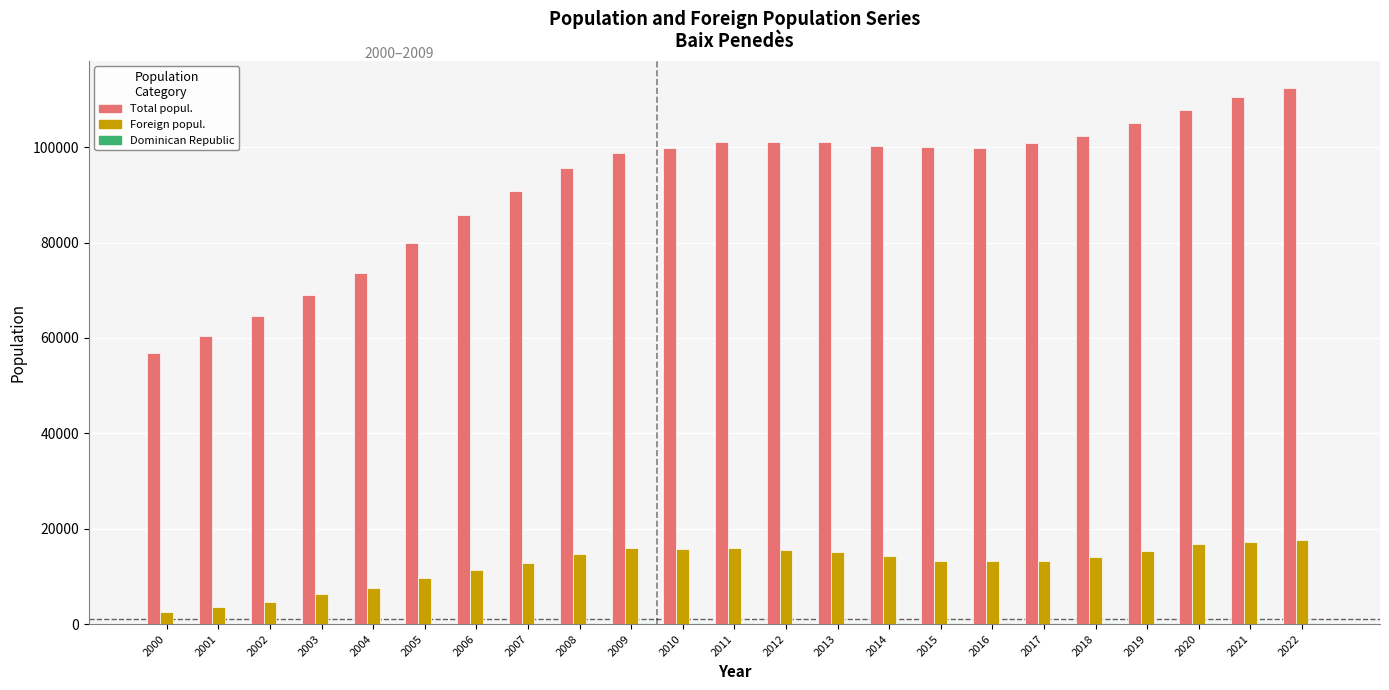

Is it true that Foreign popul. equals 14691 at 2008?

True